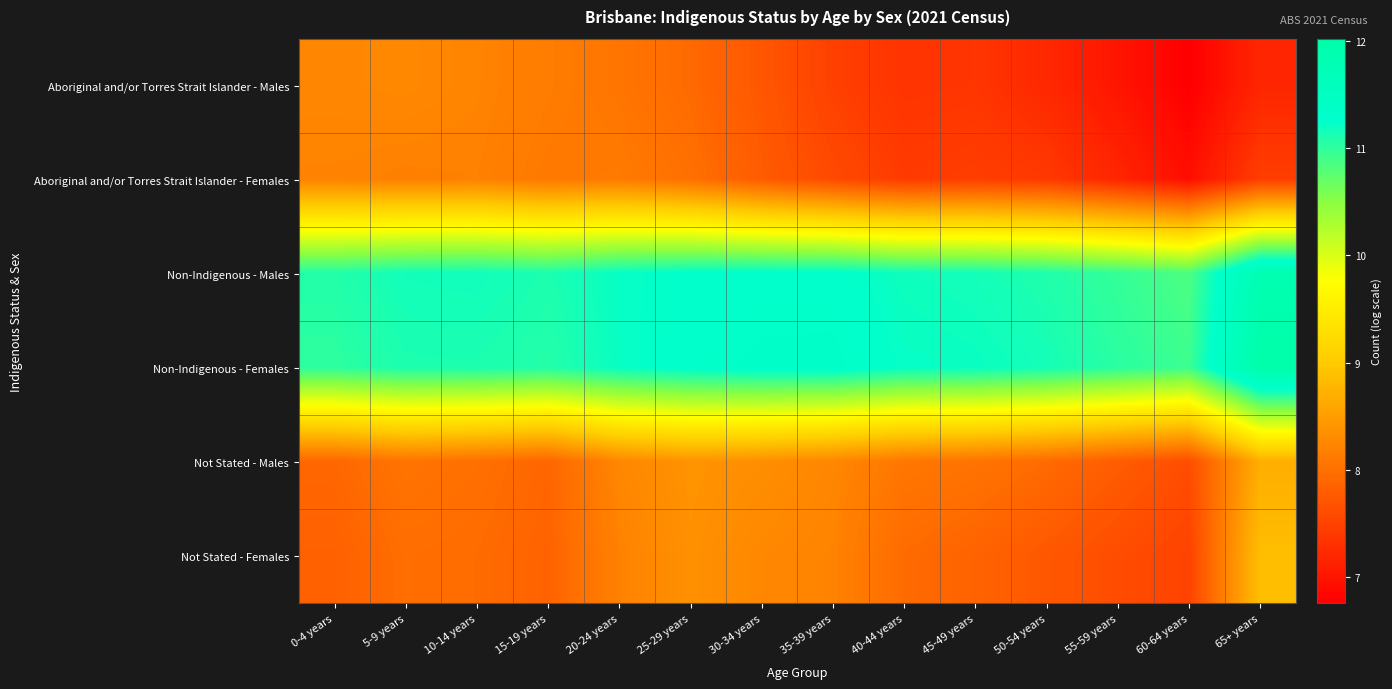

Reading left to right, transcribe all the data shown in this chart.

Aboriginal and/or Torres Strait Islander - Males: 0-4 years=8.2	5-9 years=8.3	10-14 years=8.2	15-19 years=8.1	20-24 years=8.1	25-29 years=7.9	30-34 years=7.7	35-39 years=7.5	40-44 years=7.3	45-49 years=7.4	50-54 years=7.2	55-59 years=7.0	60-64 years=6.8	65+ years=7.2
Aboriginal and/or Torres Strait Islander - Females: 0-4 years=8.2	5-9 years=8.2	10-14 years=8.2	15-19 years=8.1	20-24 years=8.1	25-29 years=8.0	30-34 years=7.8	35-39 years=7.6	40-44 years=7.4	45-49 years=7.4	50-54 years=7.4	55-59 years=7.2	60-64 years=6.9	65+ years=7.5
Non-Indigenous - Males: 0-4 years=11.1	5-9 years=11.2	10-14 years=11.2	15-19 years=11.1	20-24 years=11.2	25-29 years=11.3	30-34 years=11.3	35-39 years=11.3	40-44 years=11.2	45-49 years=11.2	50-54 years=11.1	55-59 years=11.0	60-64 years=10.8	65+ years=11.8
Non-Indigenous - Females: 0-4 years=11.0	5-9 years=11.1	10-14 years=11.1	15-19 years=11.1	20-24 years=11.2	25-29 years=11.3	30-34 years=11.3	35-39 years=11.3	40-44 years=11.2	45-49 years=11.2	50-54 years=11.1	55-59 years=11.0	60-64 years=10.9	65+ years=12.0
Not Stated - Males: 0-4 years=7.9	5-9 years=8.0	10-14 years=8.0	15-19 years=7.9	20-24 years=8.3	25-29 years=8.4	30-34 years=8.3	35-39 years=8.2	40-44 years=8.1	45-49 years=8.0	50-54 years=7.9	55-59 years=7.8	60-64 years=7.6	65+ years=8.7
Not Stated - Females: 0-4 years=7.8	5-9 years=8.0	10-14 years=7.9	15-19 years=7.9	20-24 years=8.2	25-29 years=8.4	30-34 years=8.3	35-39 years=8.2	40-44 years=7.9	45-49 years=7.9	50-54 years=7.7	55-59 years=7.6	60-64 years=7.5	65+ years=8.9